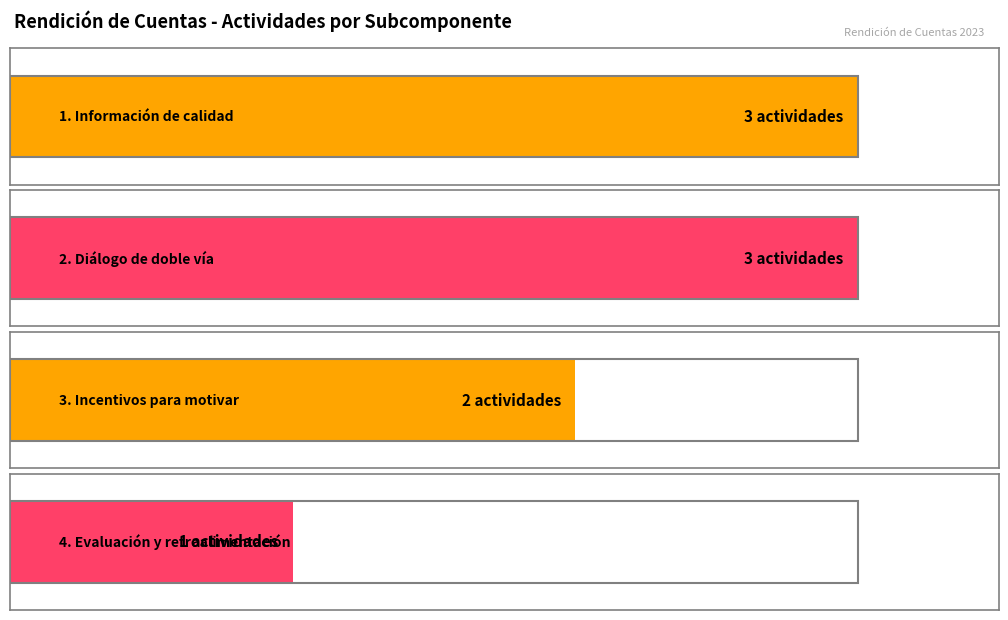

Rank the categories by value from highest to lowest.

1. Información de calidad, 2. Diálogo de doble vía, 3. Incentivos para motivar, 4. Evaluación y retroalimentación